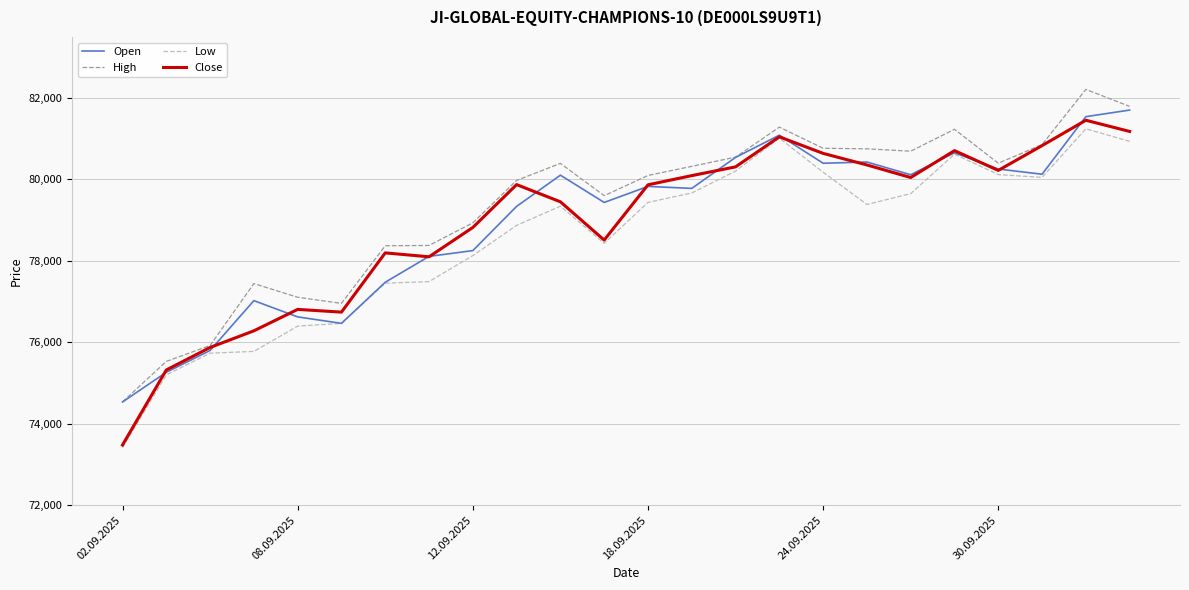

What is the maximum value for Close?

81454